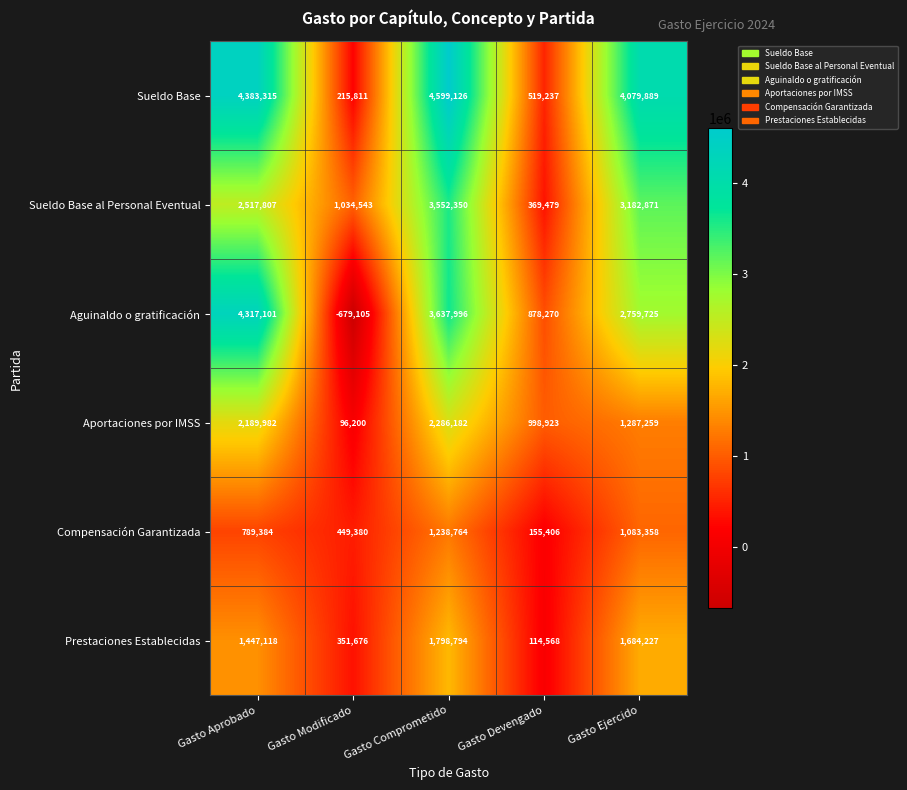

Which series has the largest range (max minus min)?

Aguinaldo o gratificación